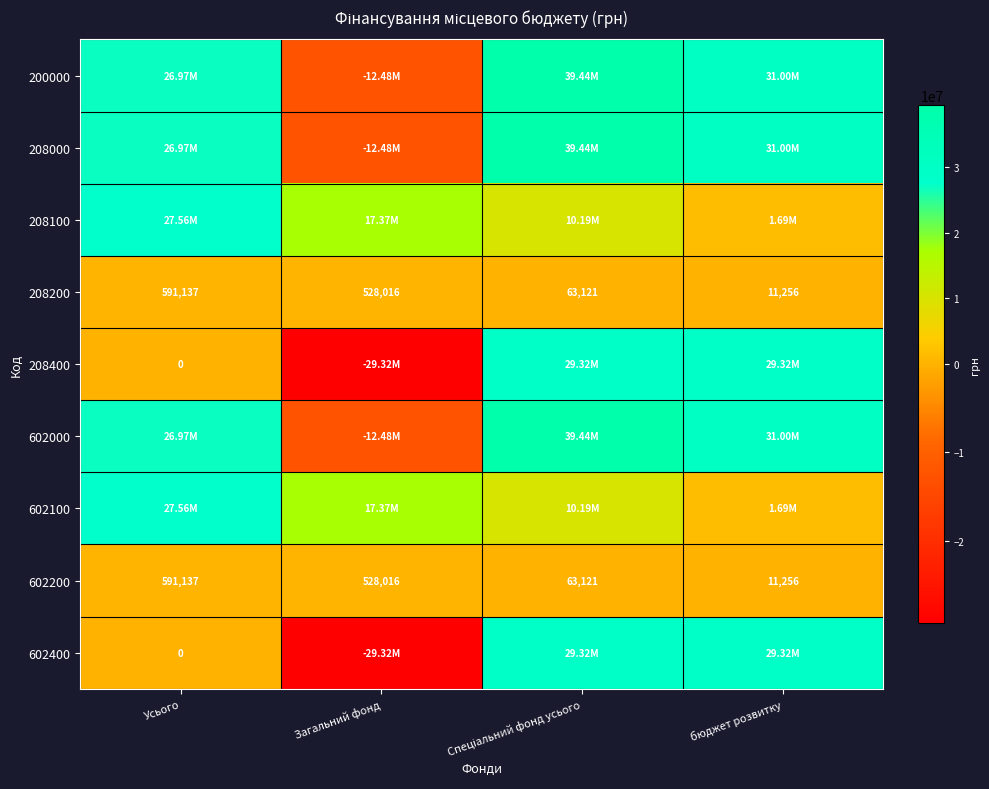

List the labels in order of 602400 value, largest first.

Спеціальний фонд усього, бюджет розвитку, Усього, Загальний фонд